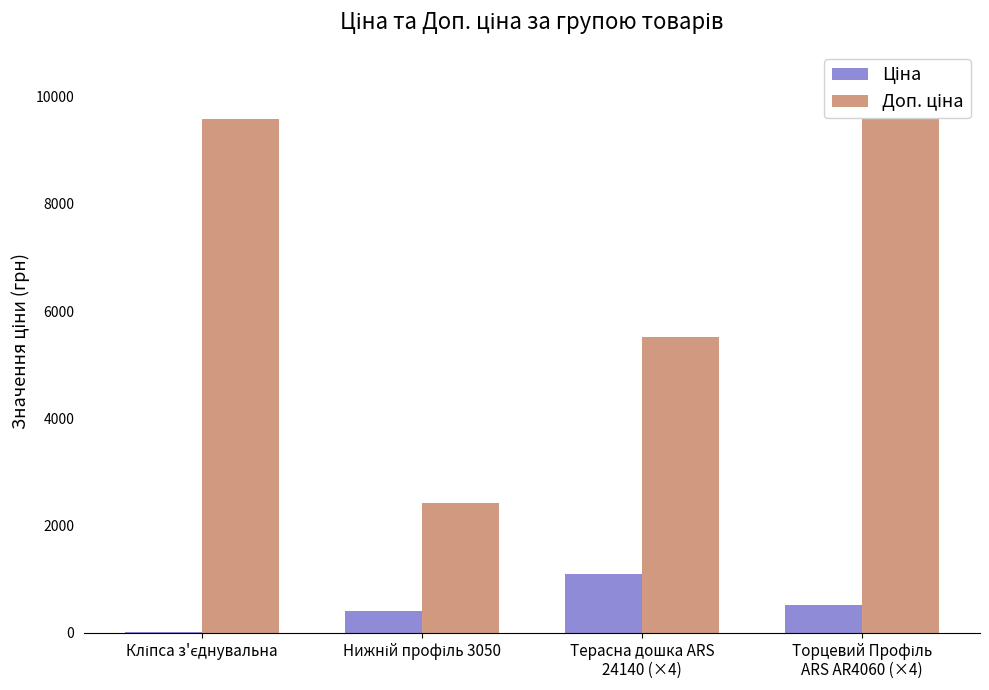

What is the highest value of the Ціна series?

1102.6